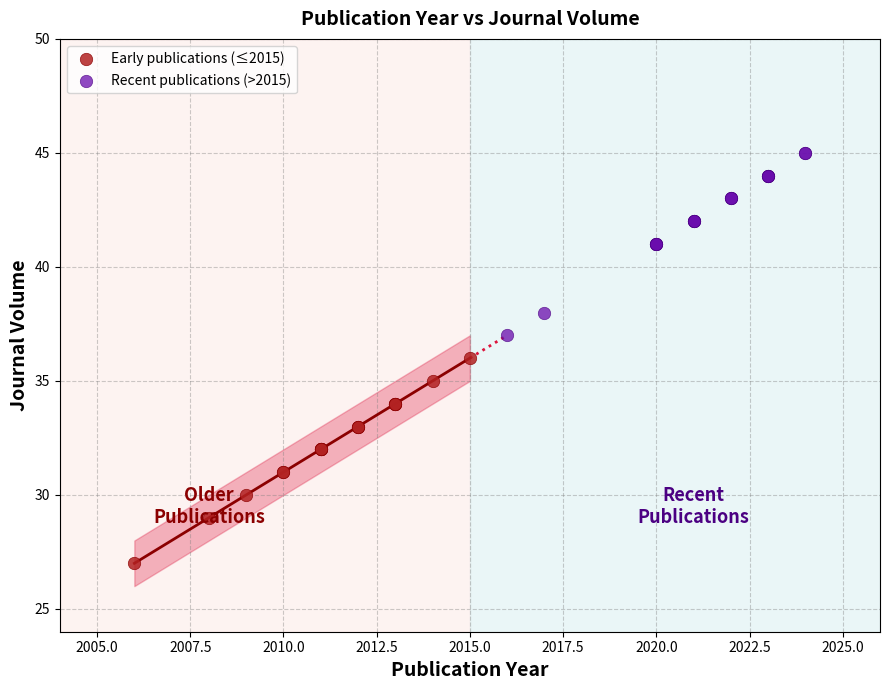

Which series contains the lowest Y value?

Early publications (≤2015)